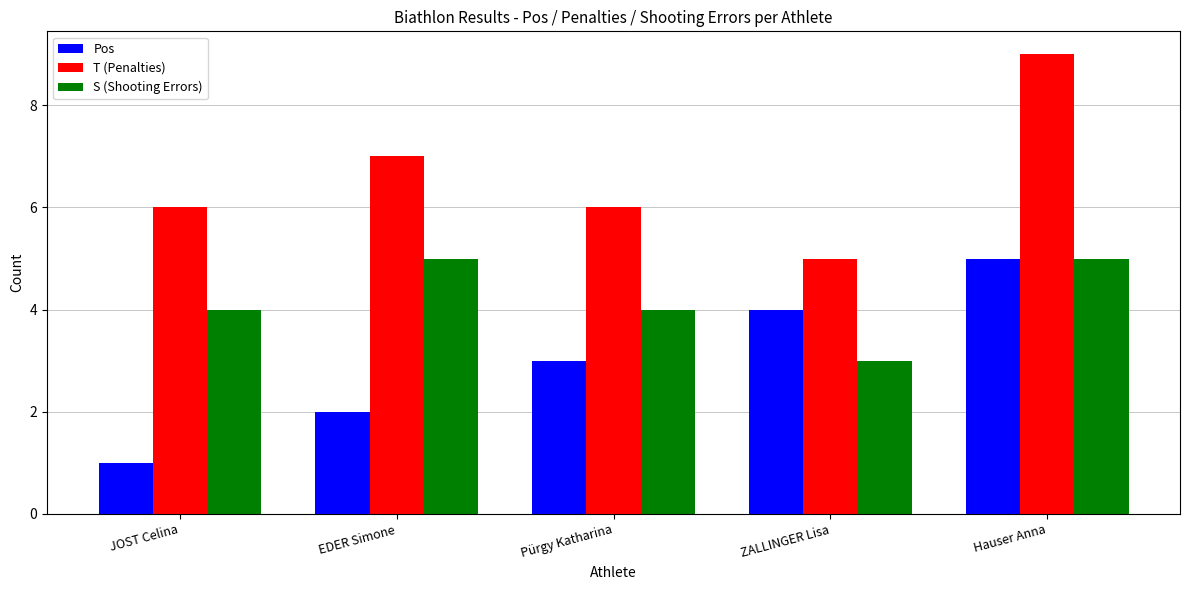

What is the difference between the maximum and minimum values in the Pos series?

4